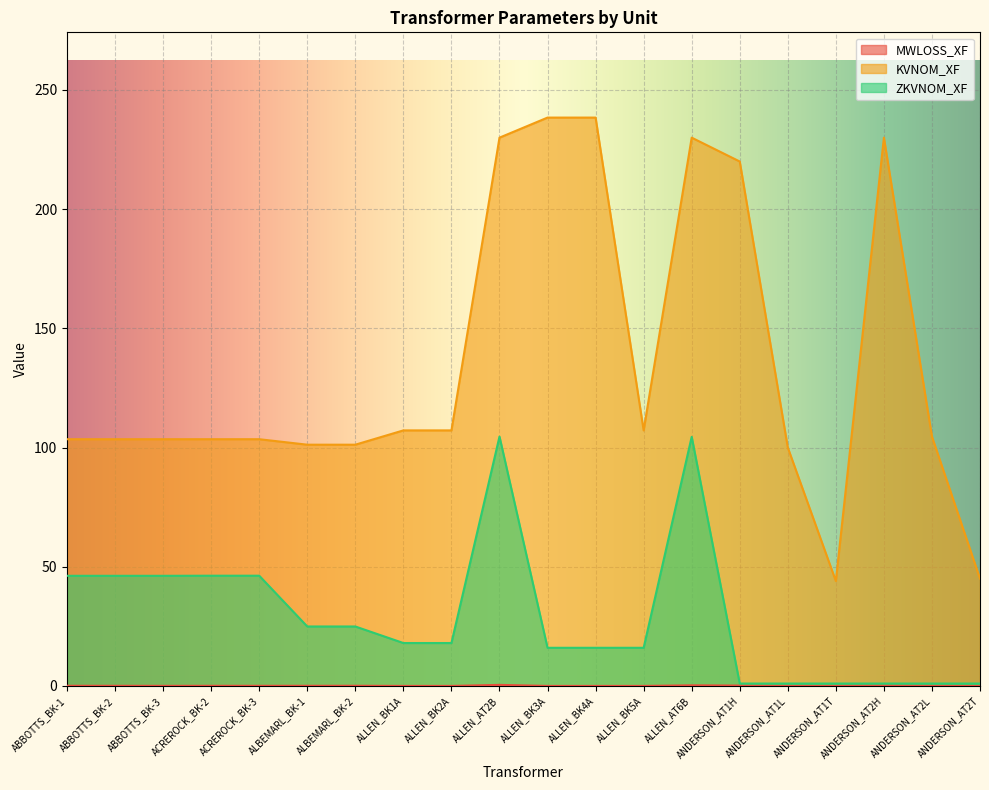

What is the difference between the highest and lowest values at ABBOTTS_BK-2?

103.4